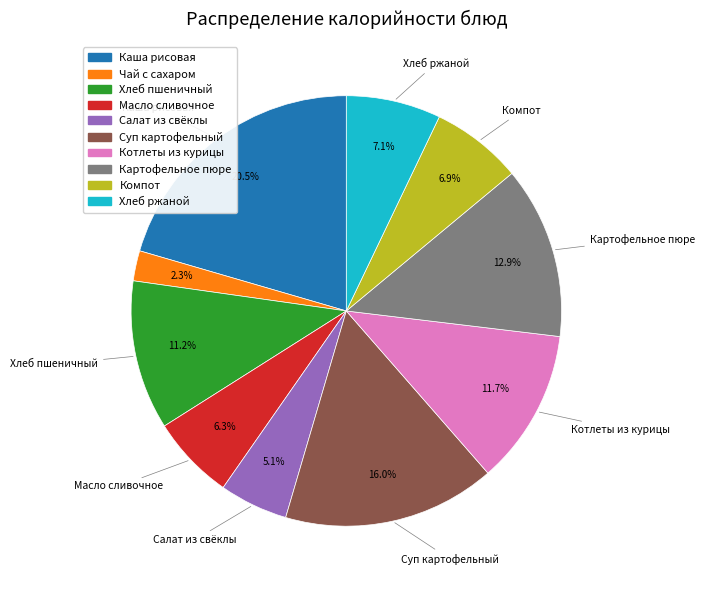

How many segments does this pie chart have?

10